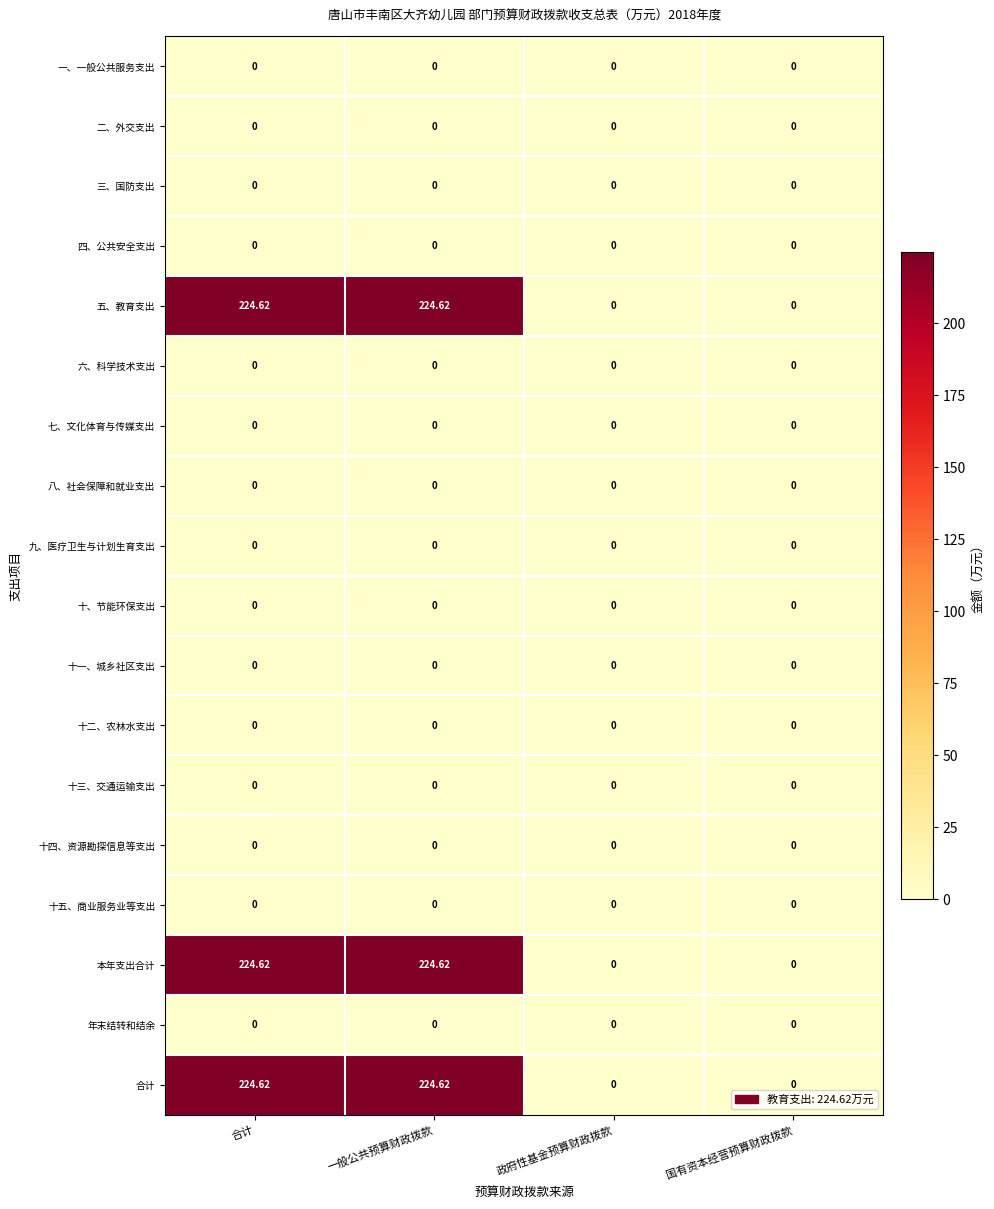

Rank the series at 政府性基金预算财政拨款 from lowest to highest value.

一、一般公共服务支出, 二、外交支出, 三、国防支出, 四、公共安全支出, 五、教育支出, 六、科学技术支出, 七、文化体育与传媒支出, 八、社会保障和就业支出, 九、医疗卫生与计划生育支出, 十、节能环保支出, 十一、城乡社区支出, 十二、农林水支出, 十三、交通运输支出, 十四、资源勘探信息等支出, 十五、商业服务业等支出, 本年支出合计, 年末结转和结余, 合计